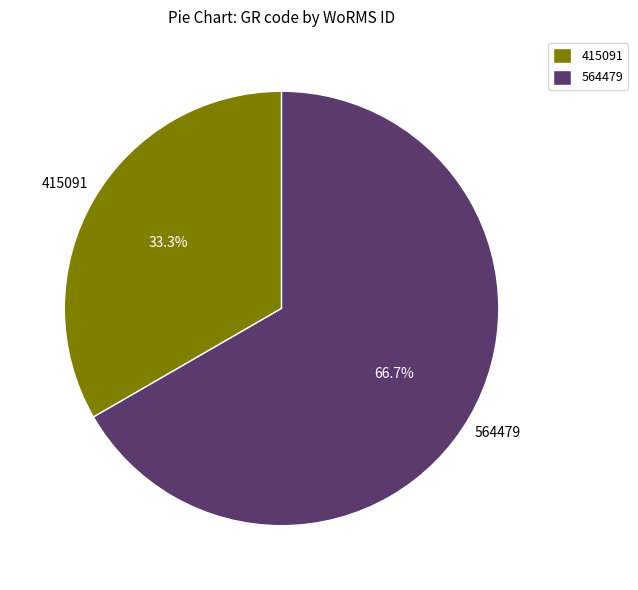

How many slices are in this pie chart?

2